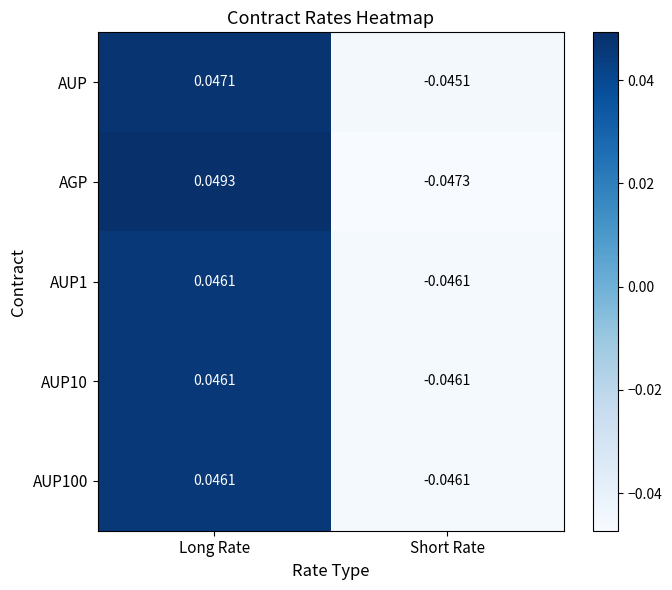

At which label does AUP1 reach its minimum?

Short Rate